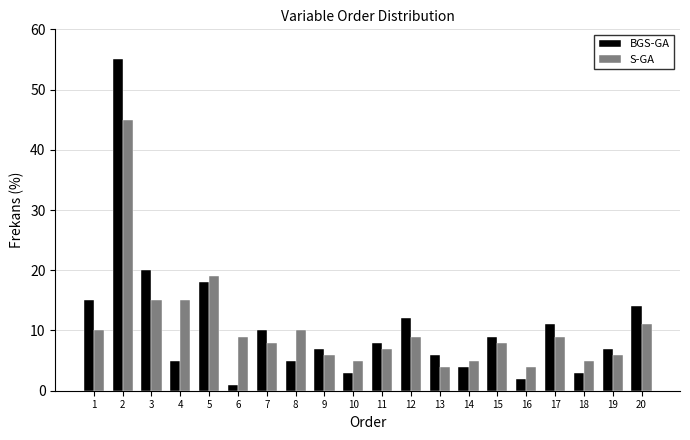

What is the maximum value for S-GA?

45